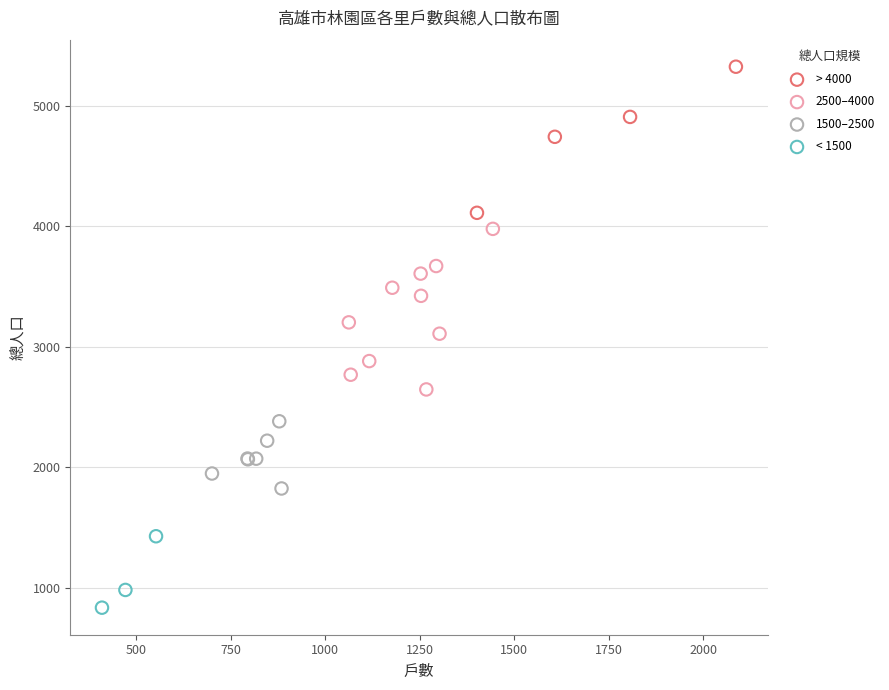

What are all the series names shown in the legend?

> 4000, 2500–4000, 1500–2500, < 1500